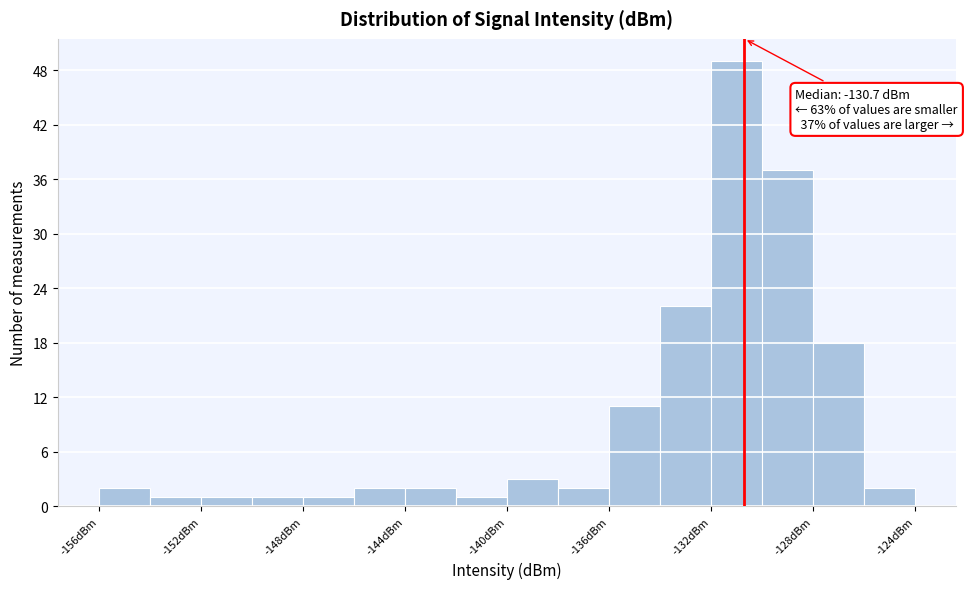

Over which range of the x-axis is the bar tallest?

-132 to -130